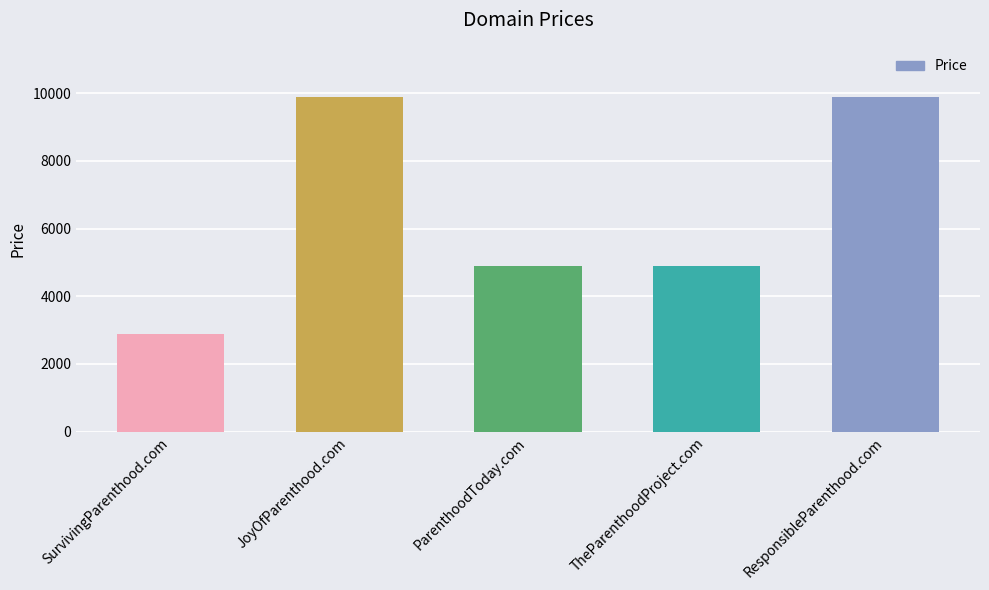

At which category does the chart reach its minimum across all series?

SurvivingParenthood.com